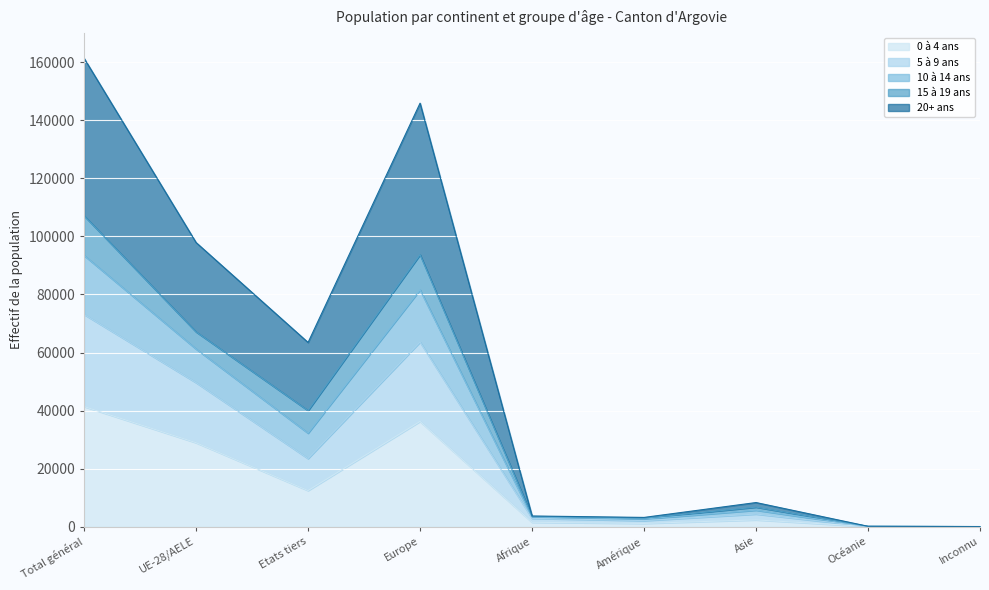

What is the maximum value shown in the chart?

161339